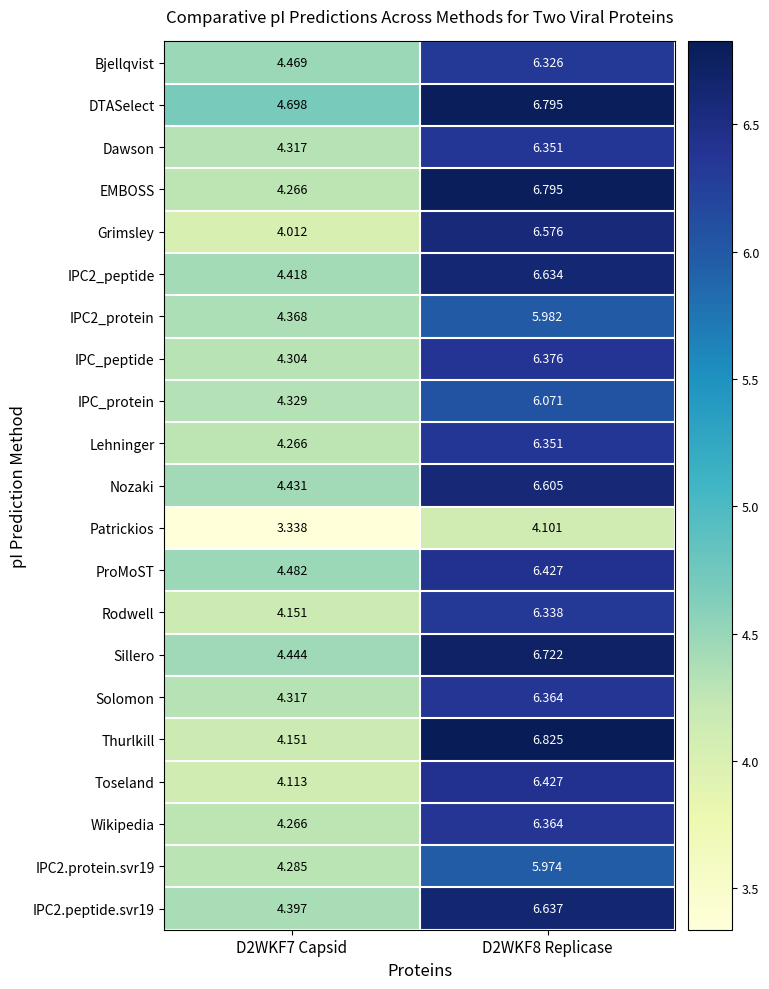

Is the value of Grimsley at D2WKF8 Replicase greater than the value of Toseland at D2WKF7 Capsid?

Yes